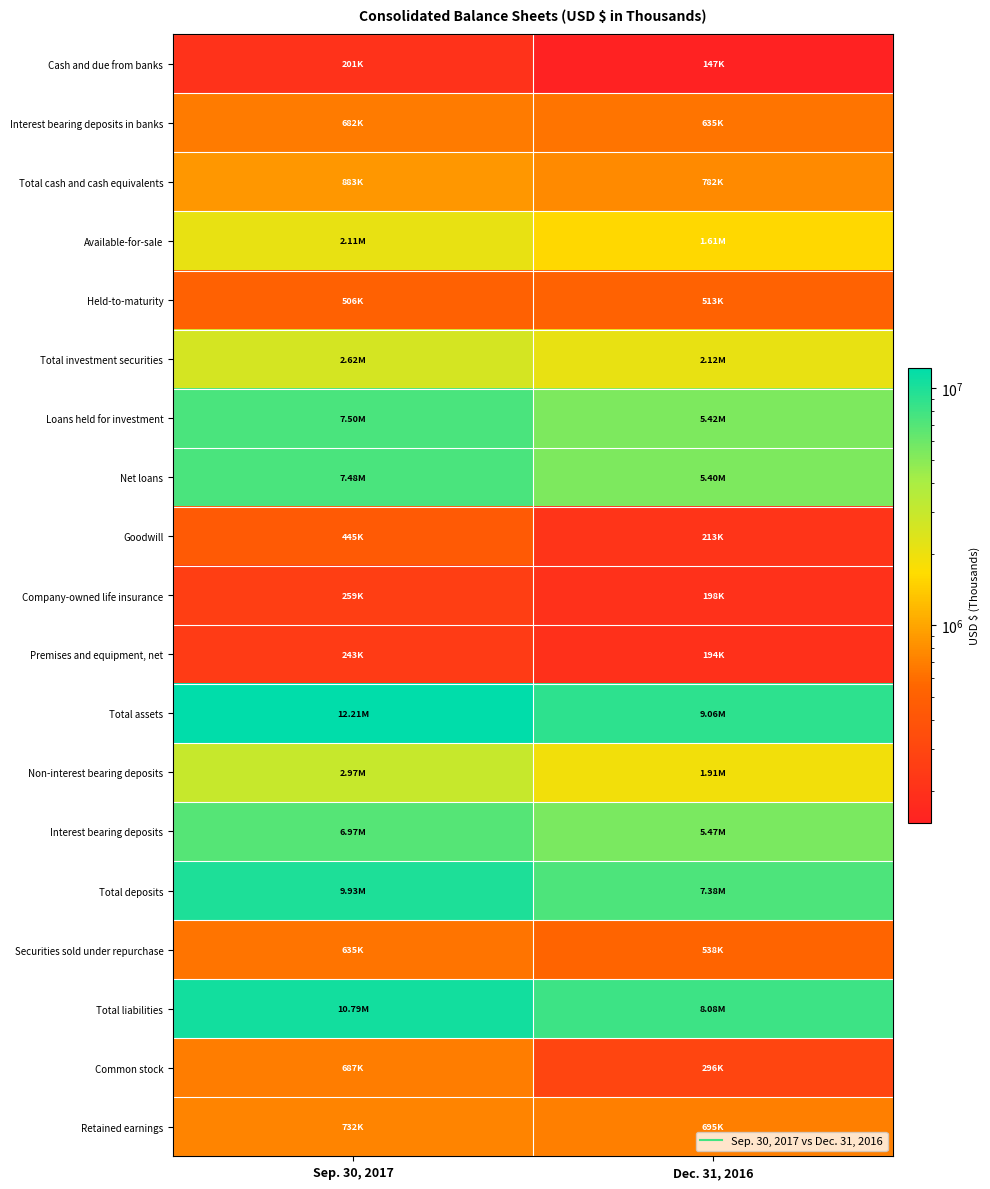

What is the smallest value displayed?

146779